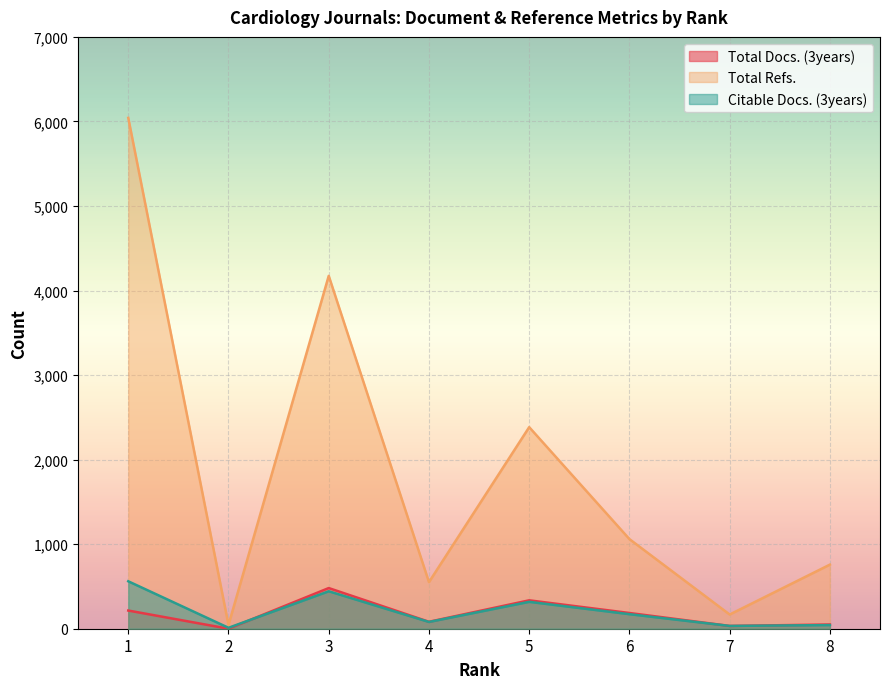

What are all the series names shown in the legend?

Total Docs. (3years), Total Refs., Citable Docs. (3years)